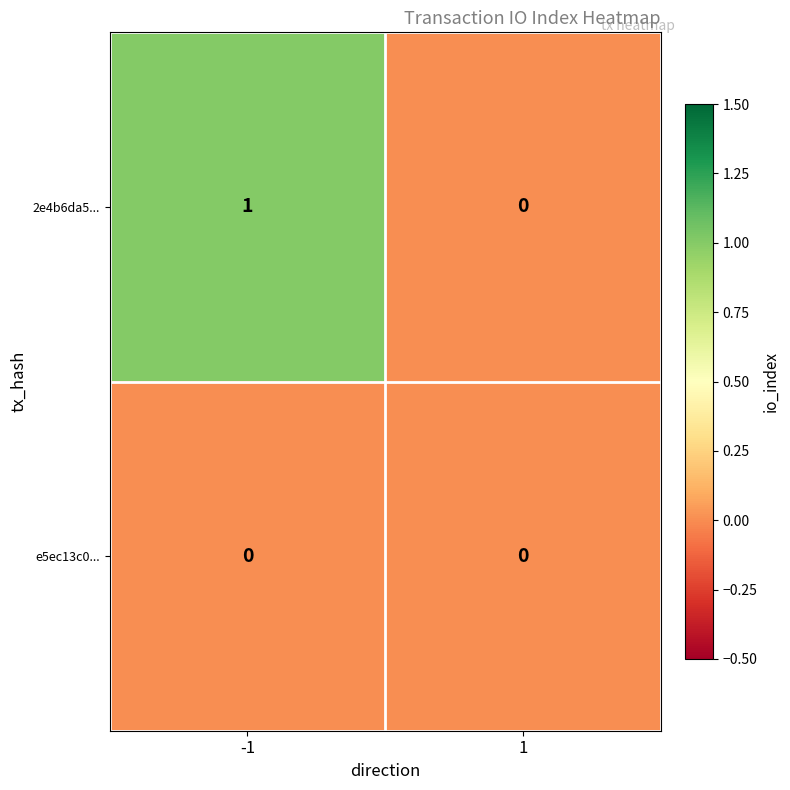

Reading left to right, what are all the values shown in this chart?

2e4b6da5...: -1=1	1=0
e5ec13c0...: -1=0	1=0